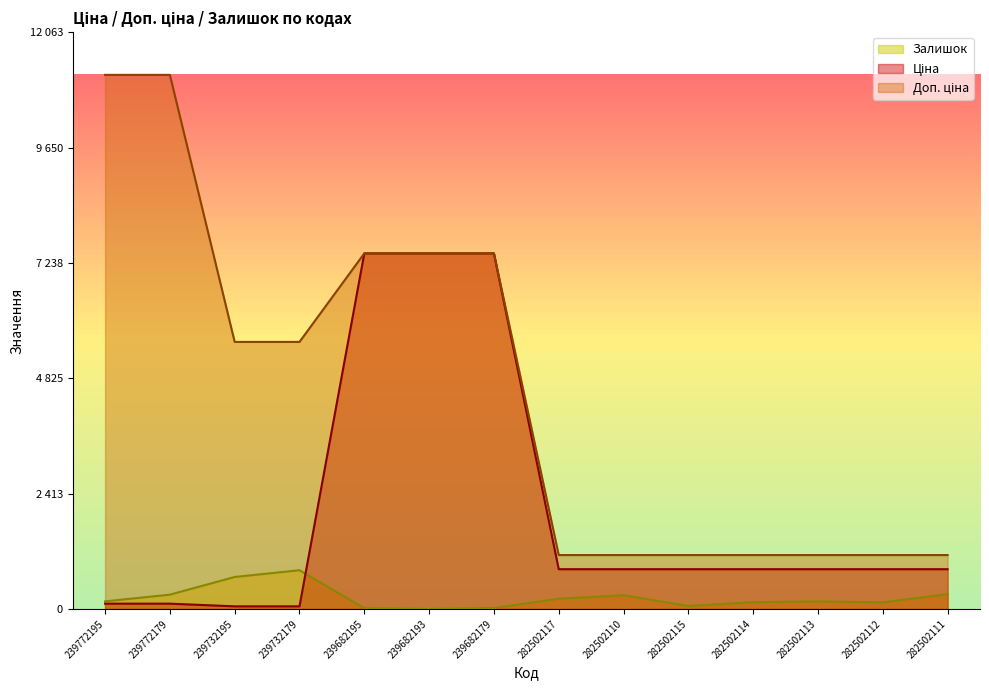

What position from the left is 239682195?

5